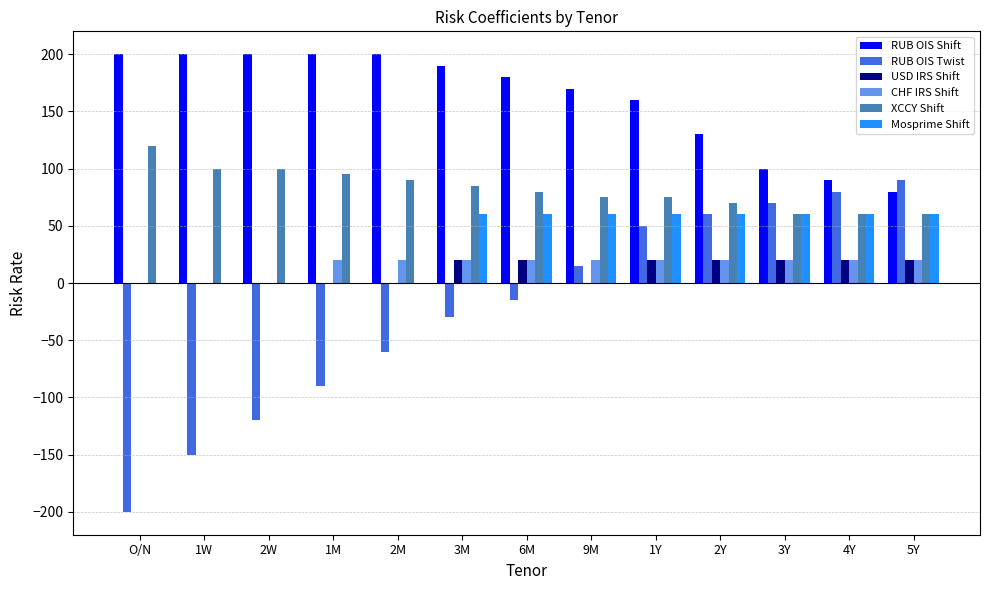

What is the average value of the CHF IRS Shift series?

15